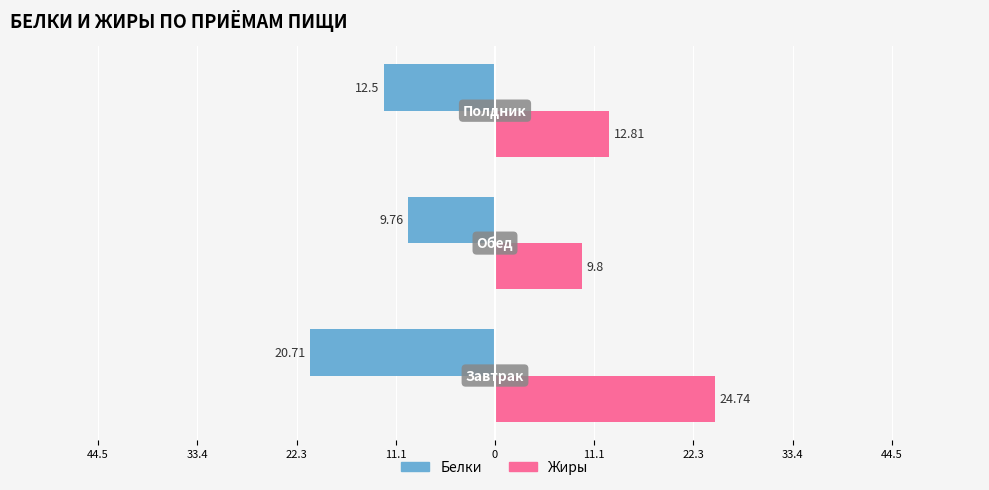

What are all the series names shown in the legend?

Белки, Жиры